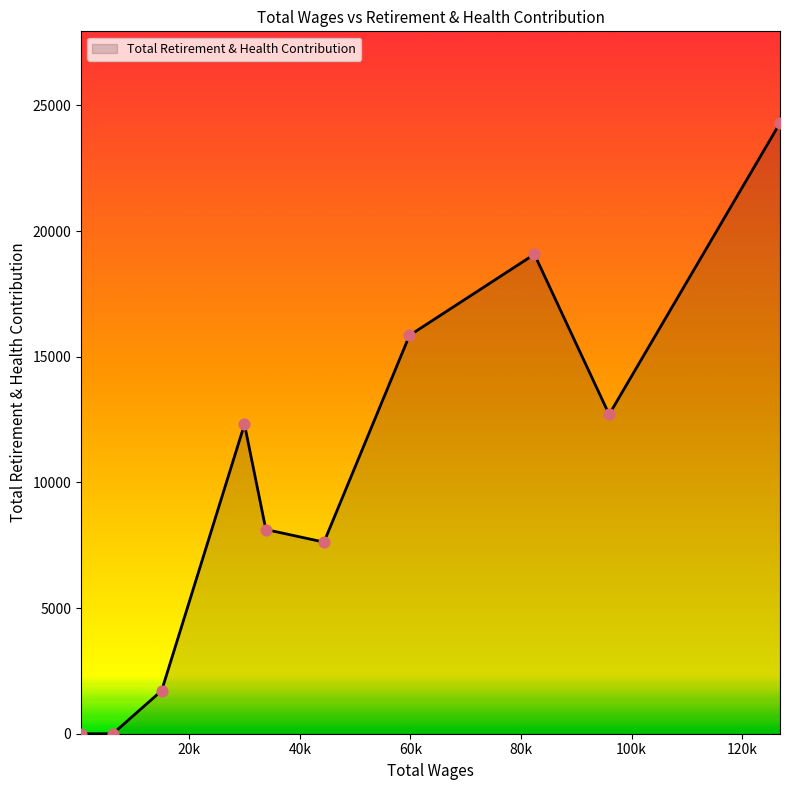

What is the difference between the maximum and minimum values?

24303